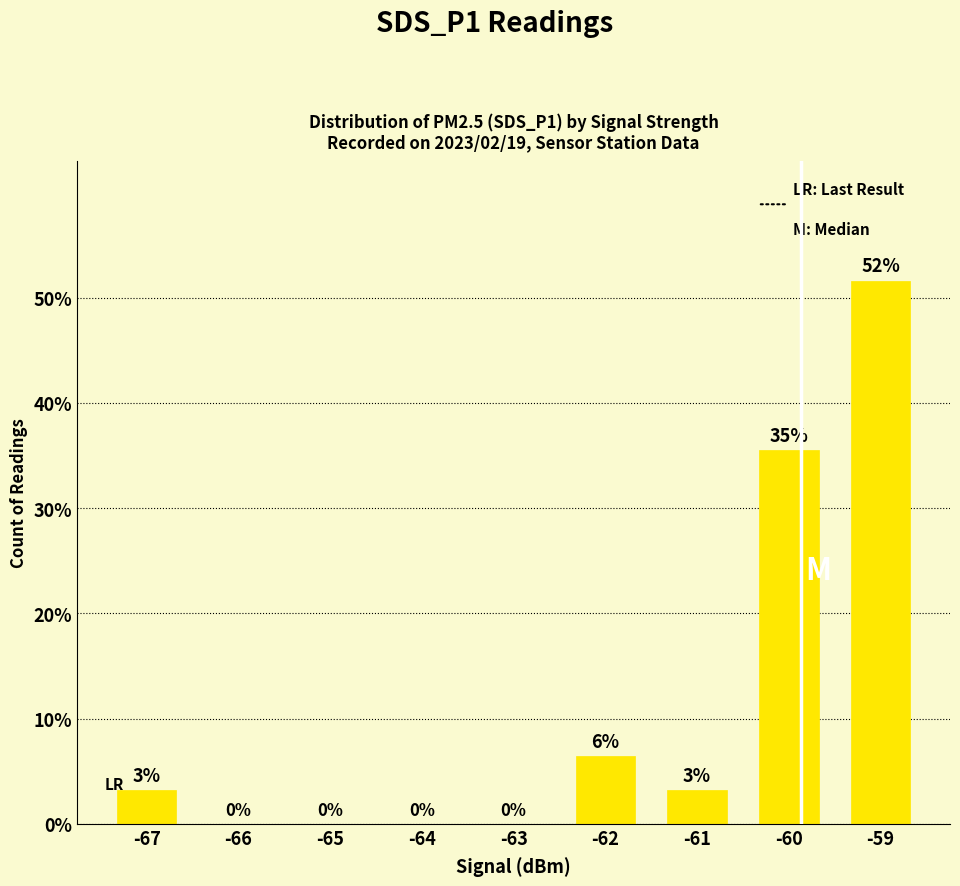

The value at -62 is 8.5. True or false?

False